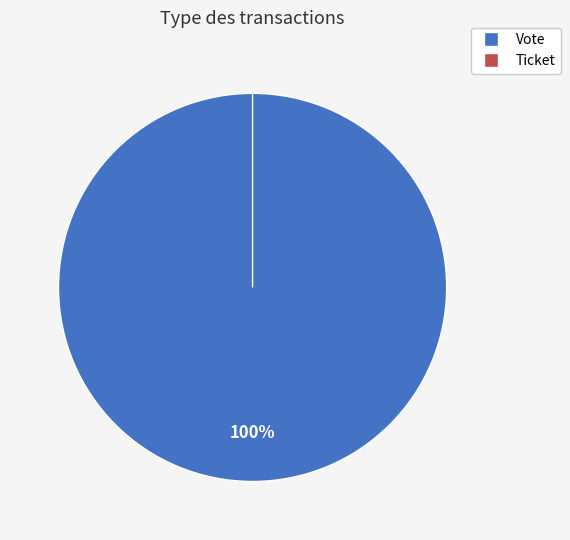

To the nearest percent, what is the difference between the largest and smallest slice percentages?

100%